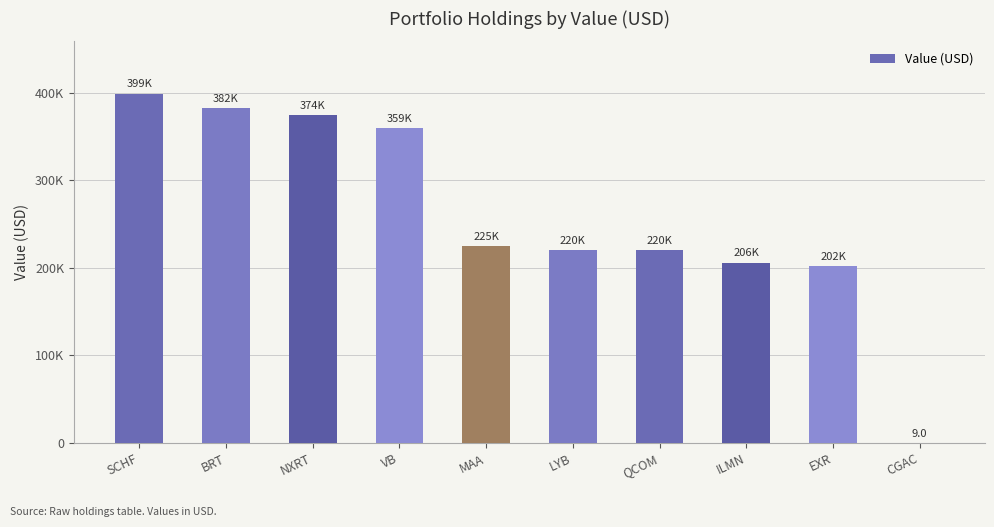

Reading left to right, list all the values displayed in this chart.

398772	382362	374248	359356	224880	220356	219854	205841	201943	9